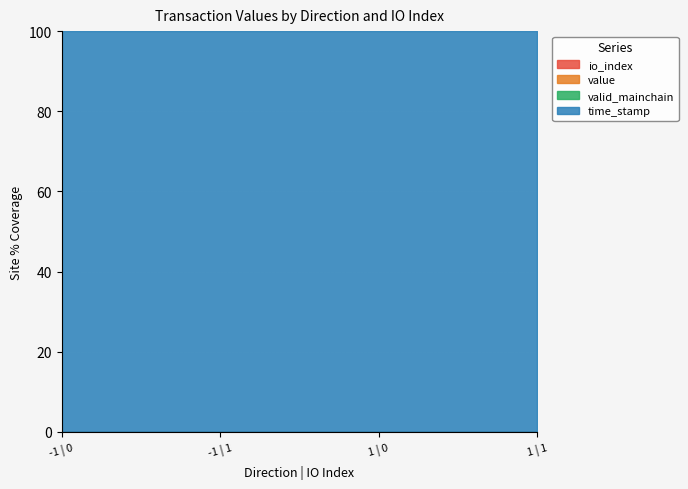

The valid_mainchain series shows 0.3 at -1 | 0. True or false?

False